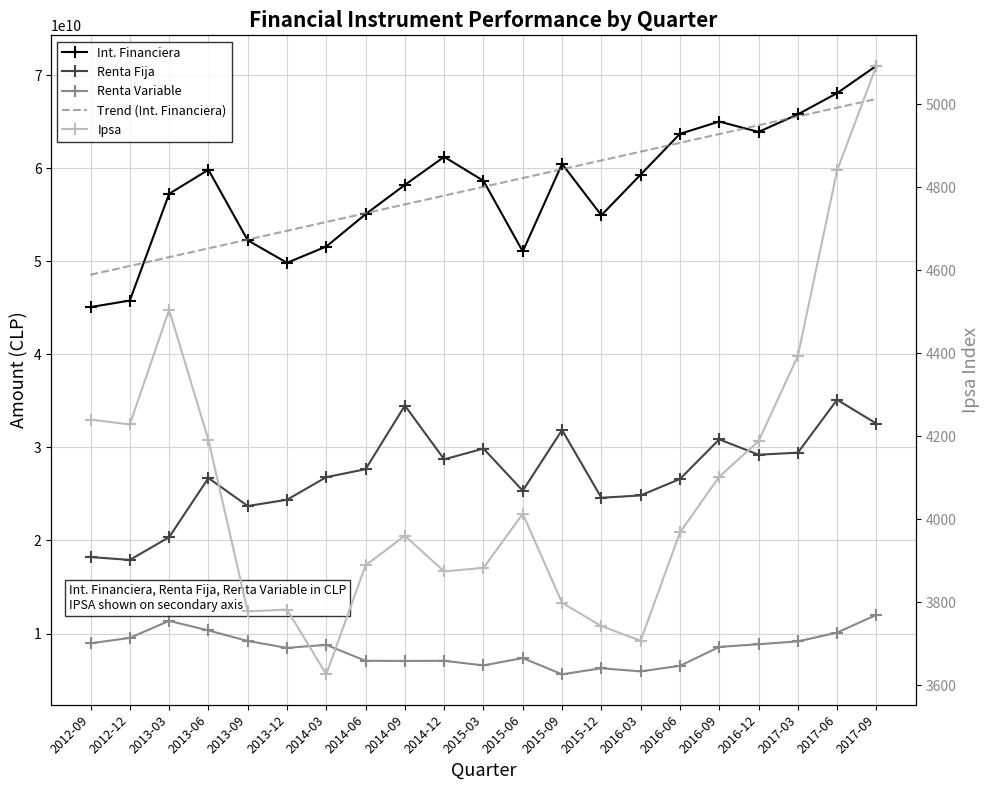

The Renta Fija series shows 25826399210.8 at 2012-09. True or false?

False